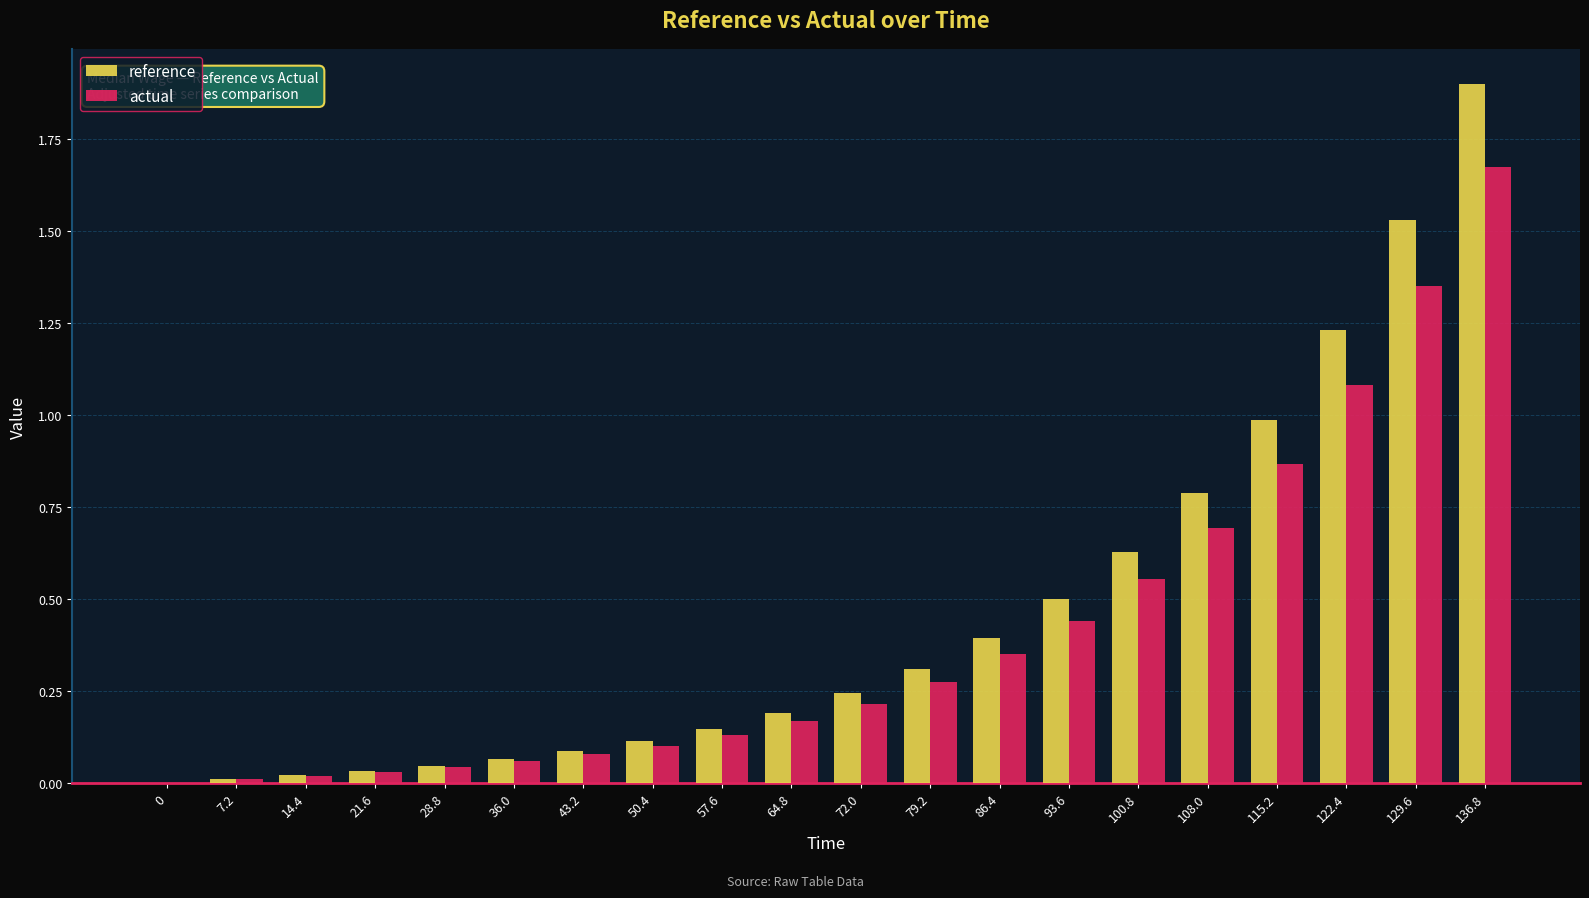

What is the sum of all actual values?

8.1